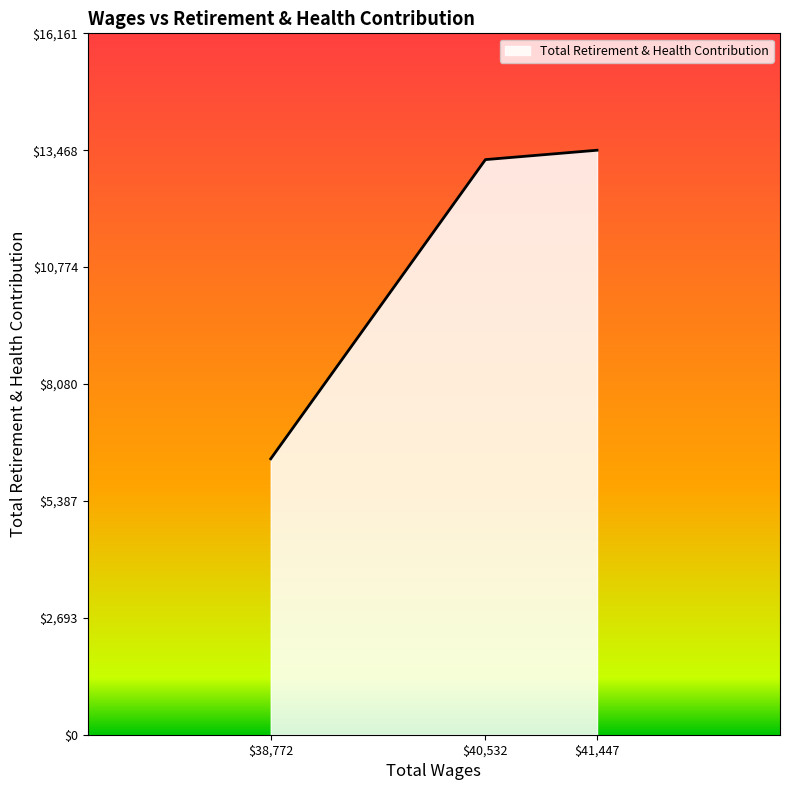

Does the chart display data point markers on the line(s)?

No